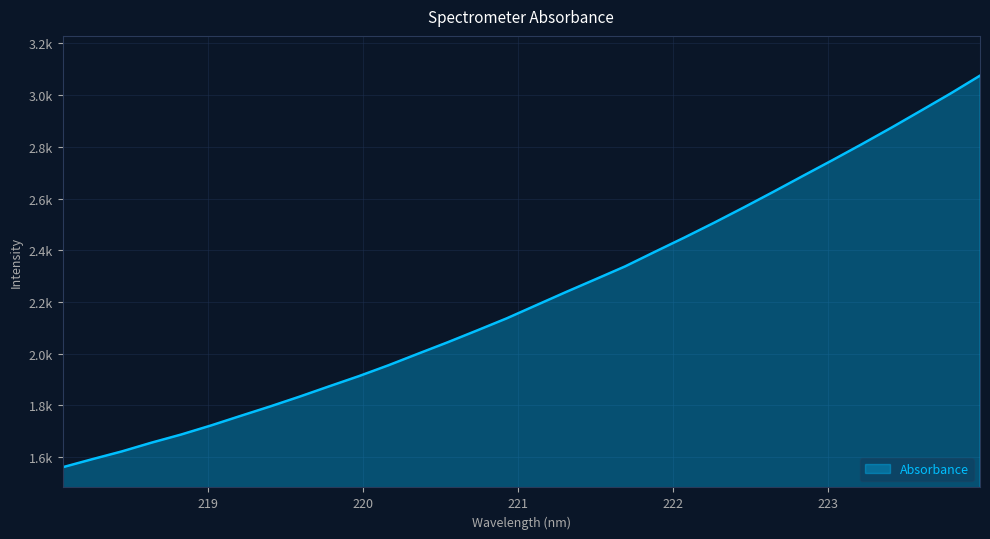

Is this an area chart (filled region under the line)?

Yes